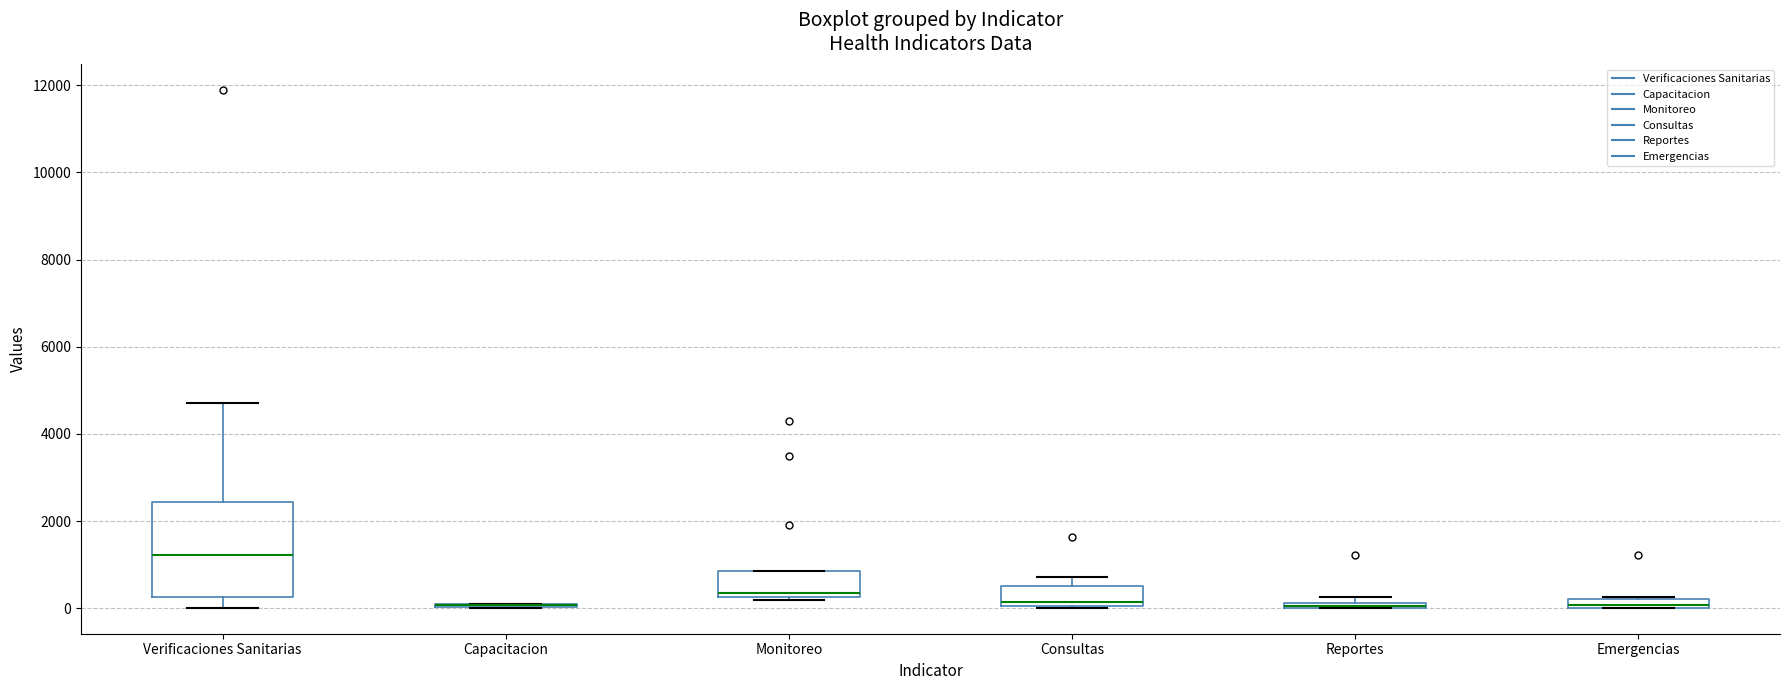

Where is the lower edge of the box for Monitoreo on the y-axis? The values are not printed on the chart, so give them approximately, as read against the axis.

200